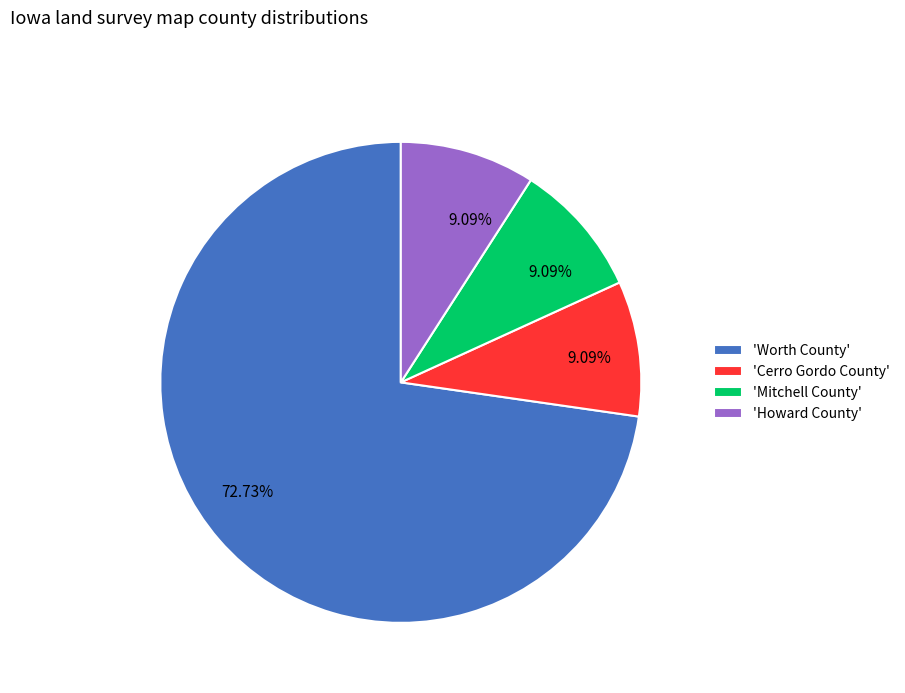

What is the ratio of the value at 'Worth County' to the value at 'Howard County'?

8.0